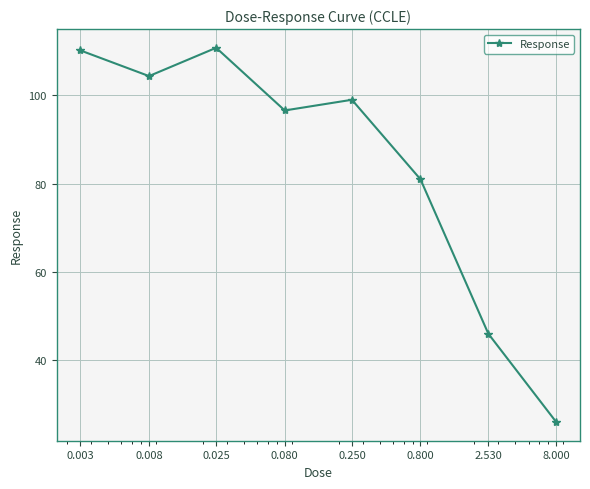

What is the value of the 2nd point from the left?

104.4